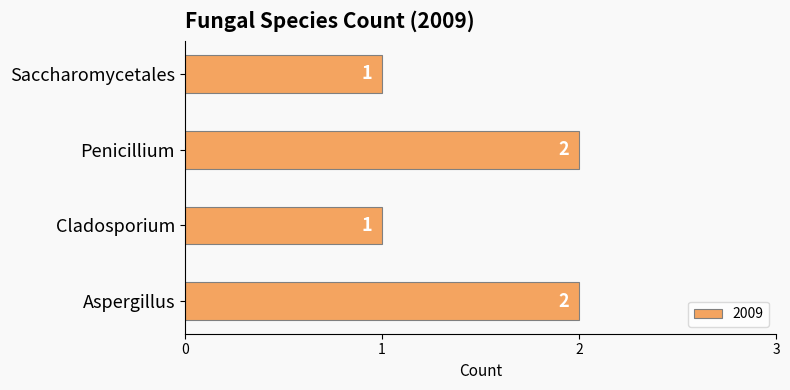

What is the maximum value shown in the chart?

2